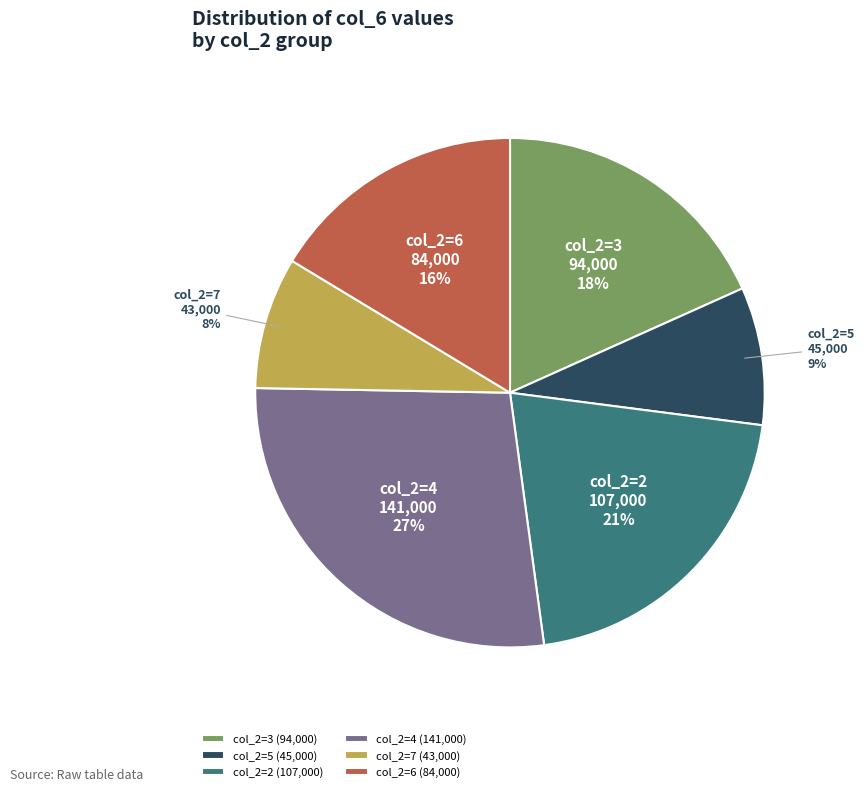

Between col_2=7 (43,000) and col_2=4 (141,000), which is larger?

col_2=4 (141,000)